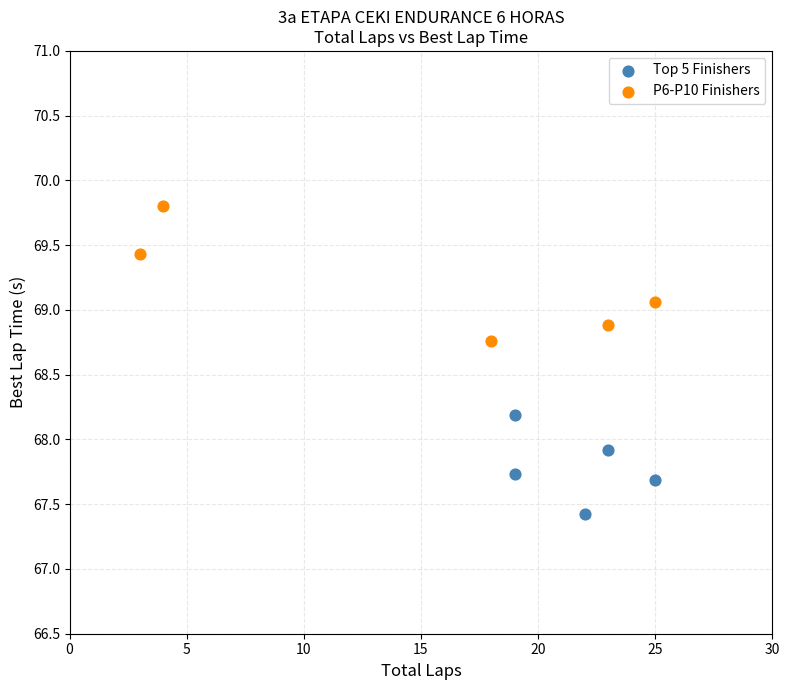

Which series reaches the maximum Y coordinate?

P6-P10 Finishers